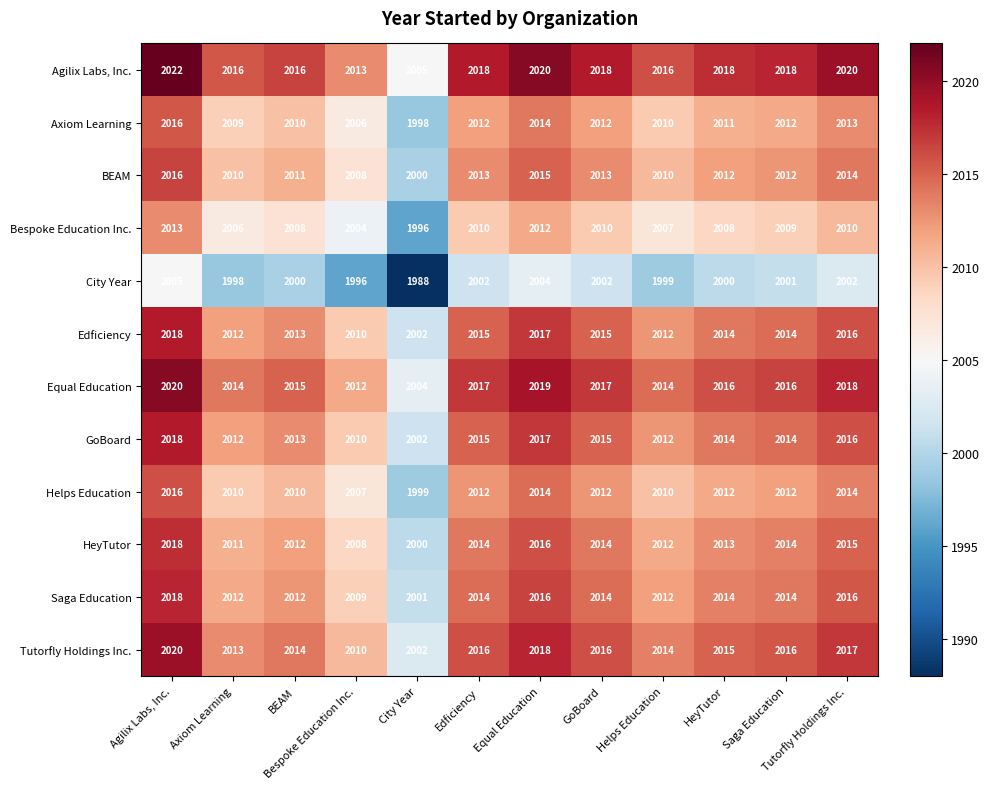

What is the sum of the Helps Education values at BEAM and Helps Education?

4020